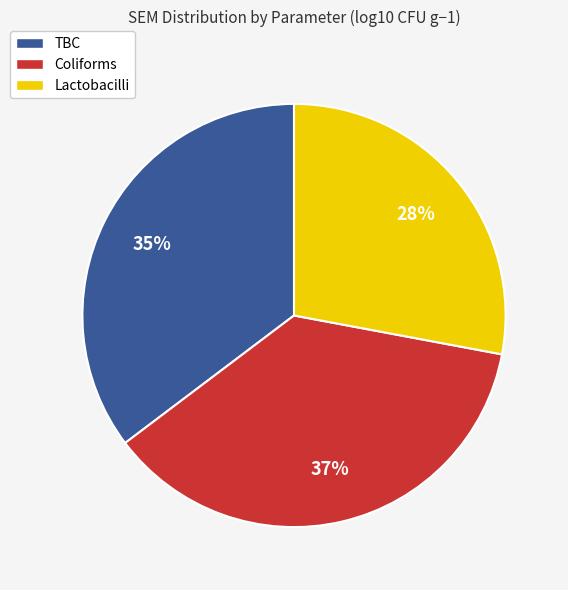

How many segments does this pie chart have?

3